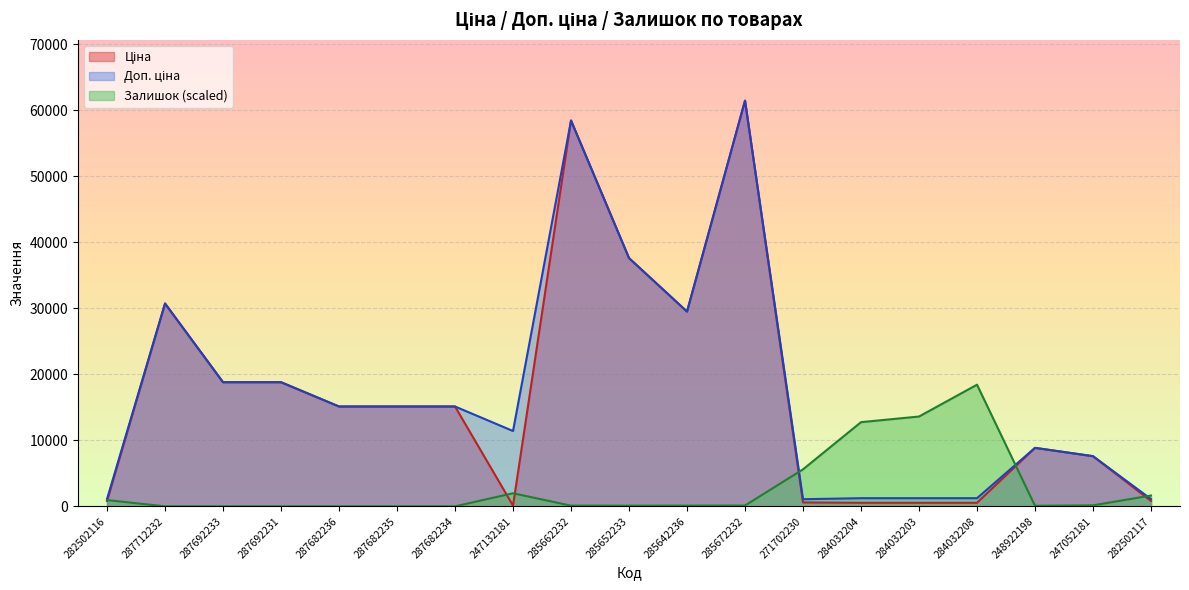

Read the Доп. ціна value at 285652233.

37593.6